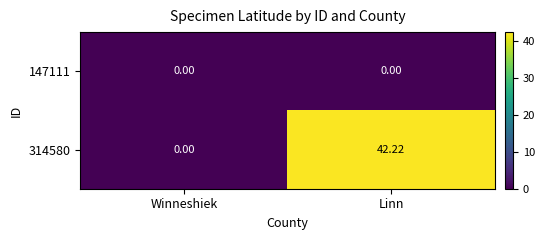

Which category has the highest value across all series?

Linn